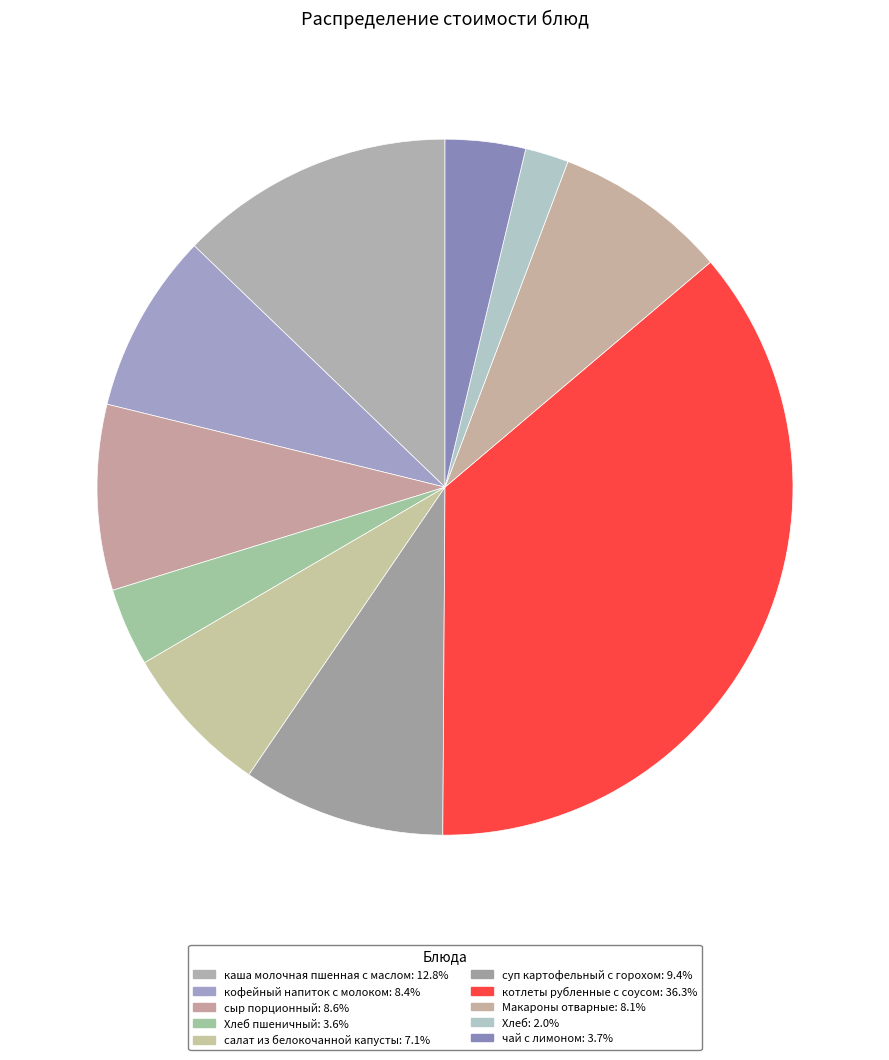

How many slices are in this pie chart?

10